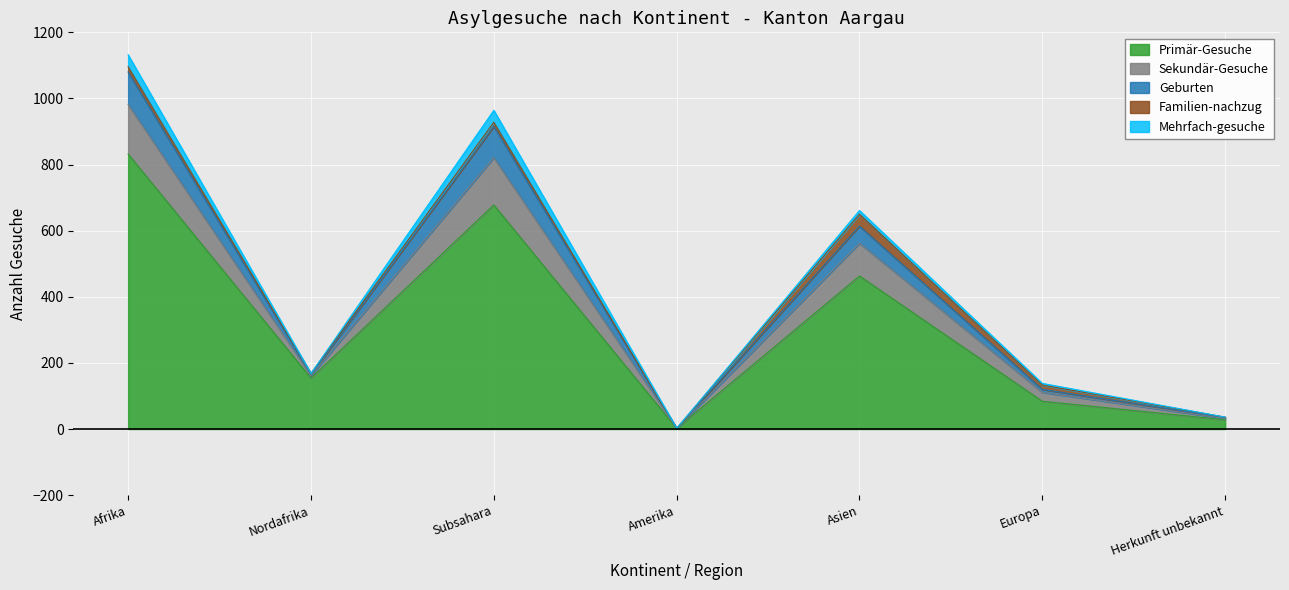

What is the label of the 6th point from the right?

Nordafrika